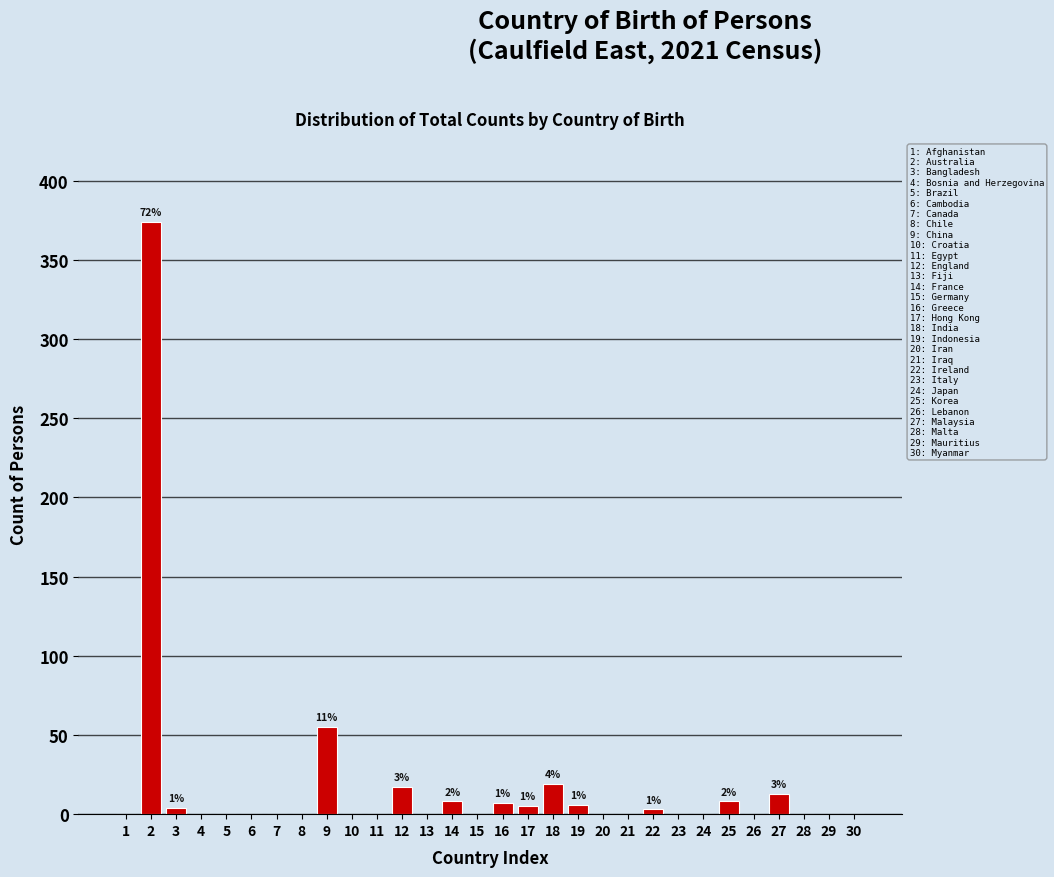

What is the greatest value displayed?

374